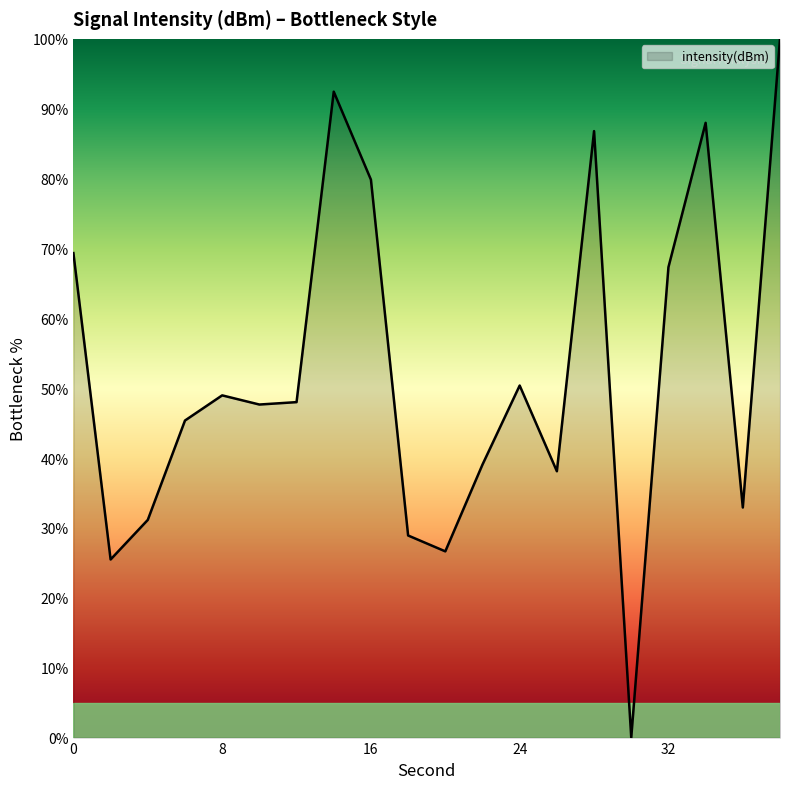

What is the difference between the maximum and minimum values?

100.0